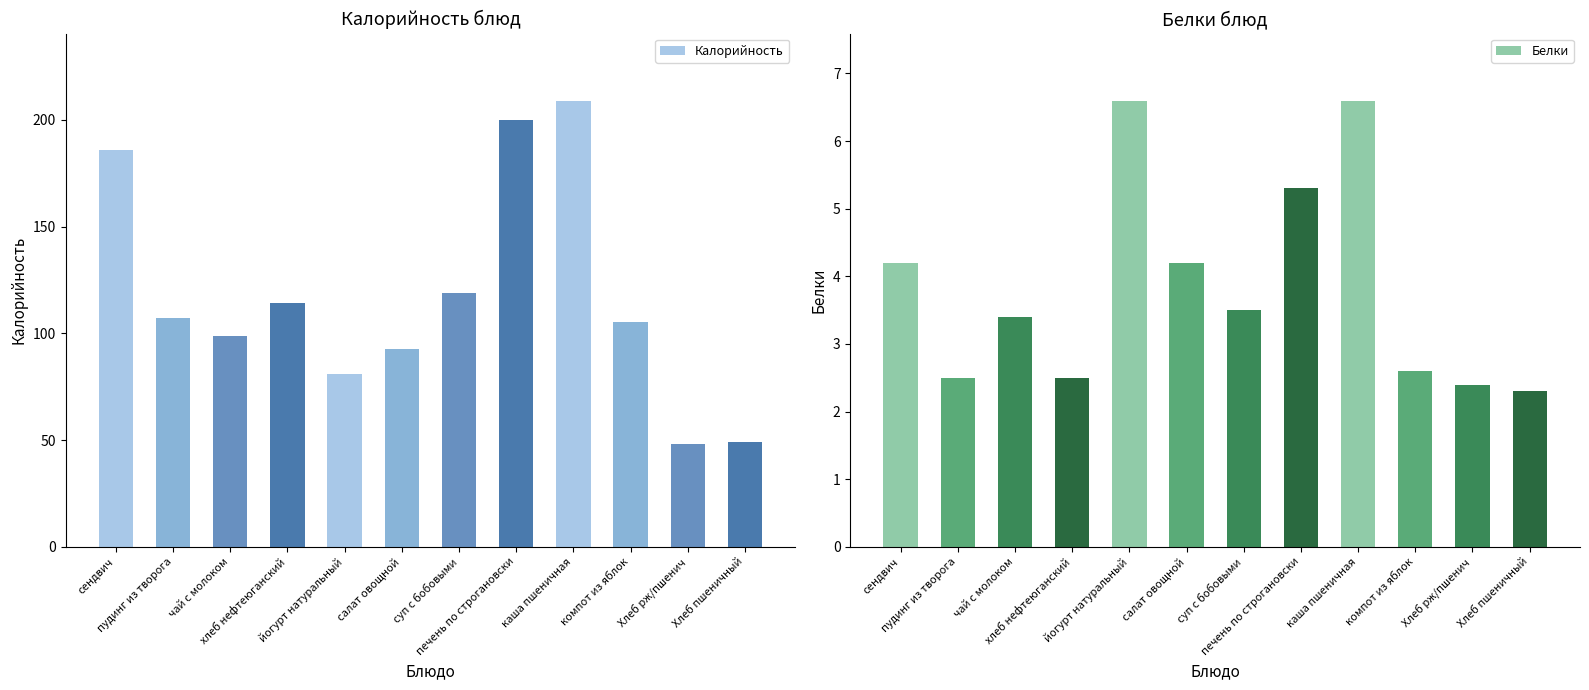

Which category has the lowest value in the Белки series?

Хлеб пшеничный